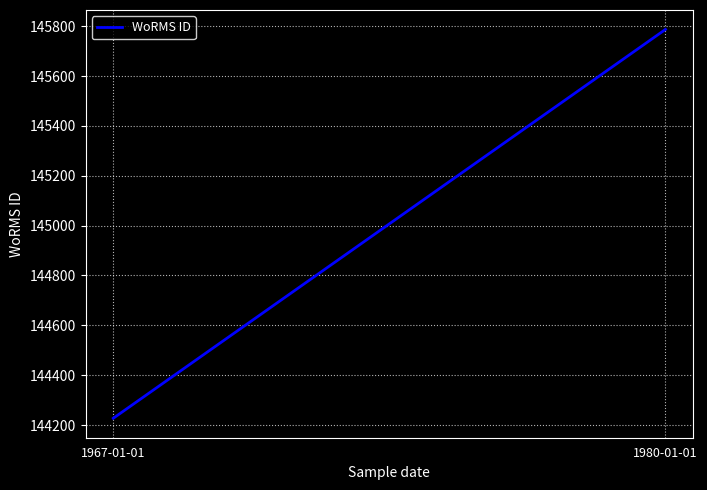

Is it true that the value at 1967-01-01 is 144227?

True